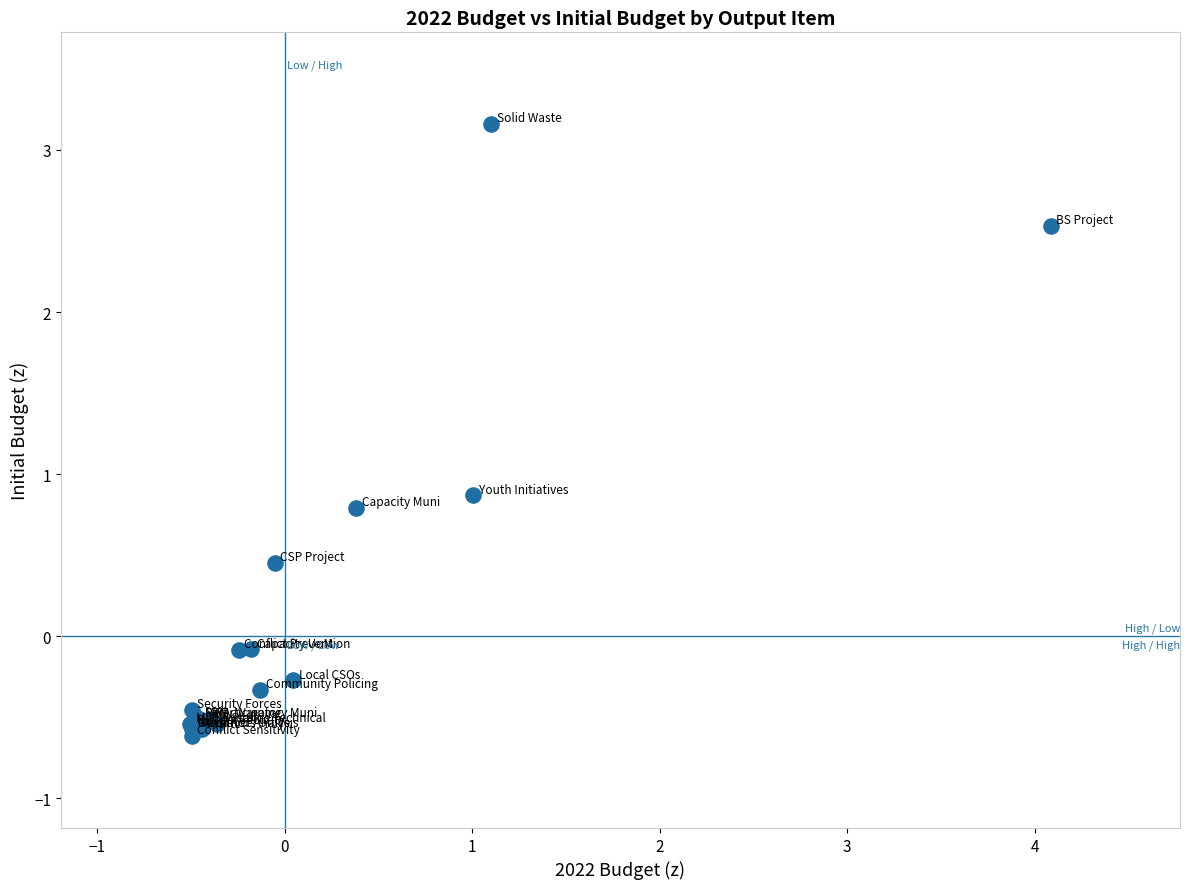

What Y value in the scatter plot is closest to 1?

0.9